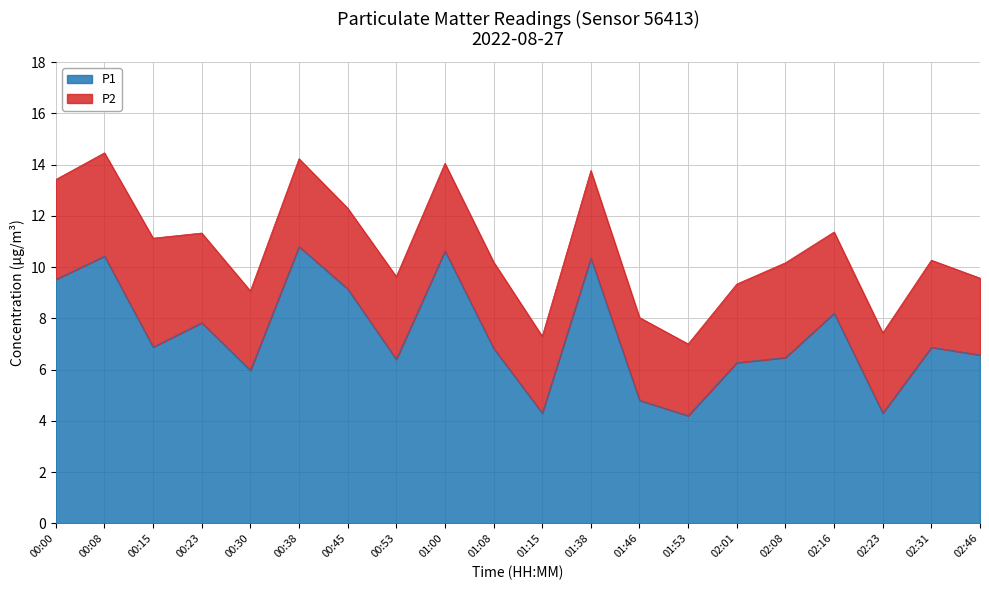

What is the label of the 12th point from the right?

01:00